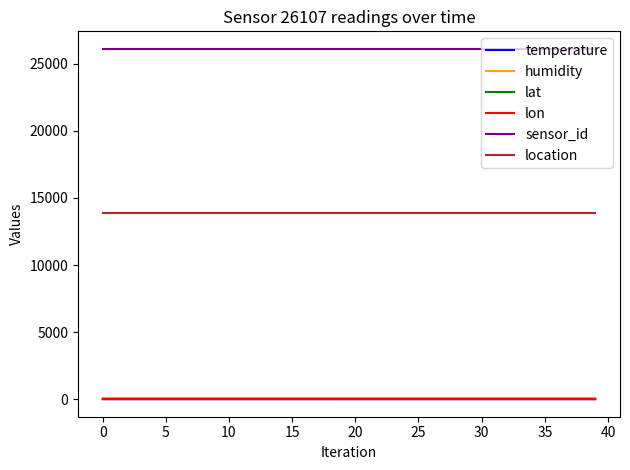

What is the maximum value for location?

13866.0